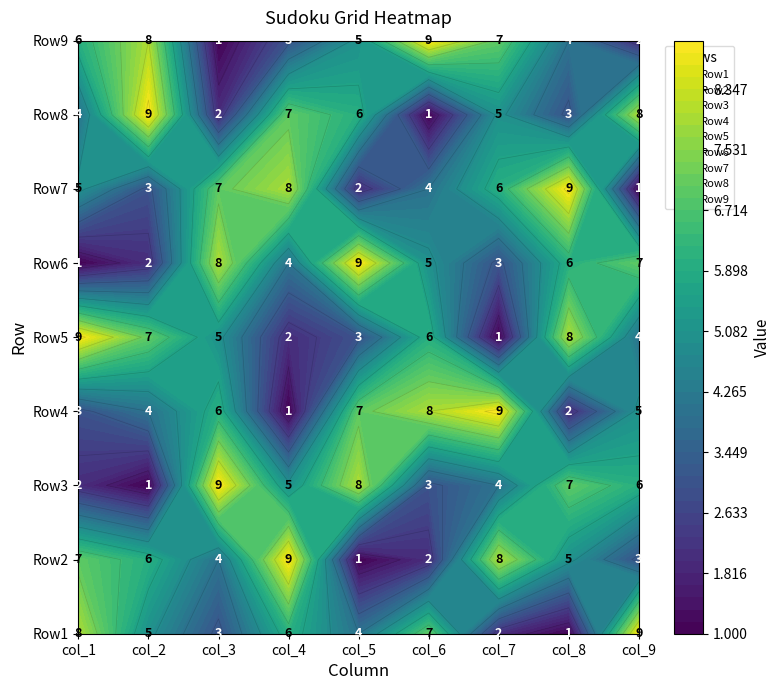

Which has a higher value, col_9 or col_5?

col_9